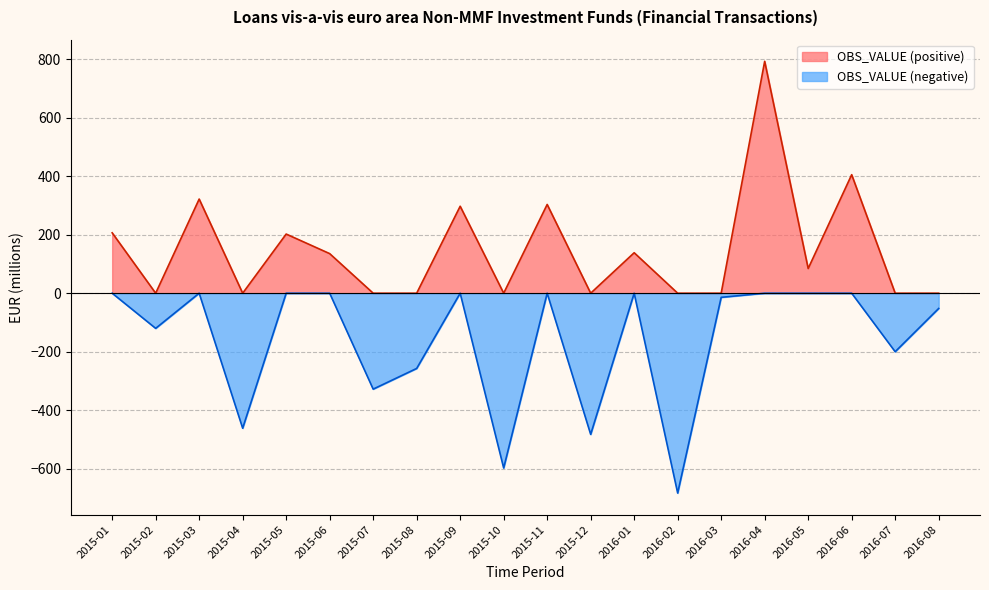

Which has a higher value, 2016-04 or 2016-03?

2016-04